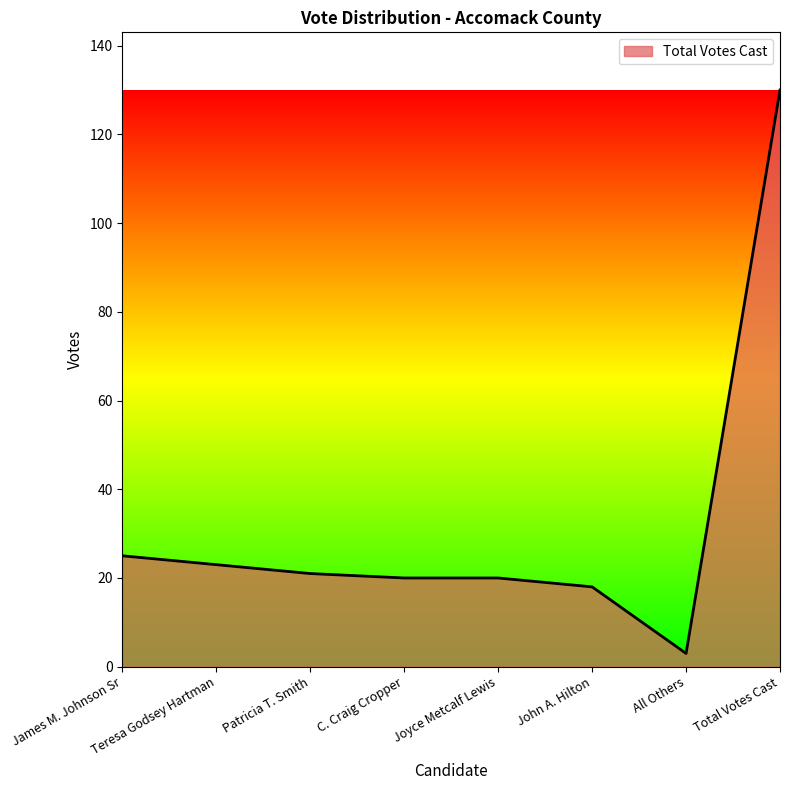

Which category has the lowest value across all series?

All Others